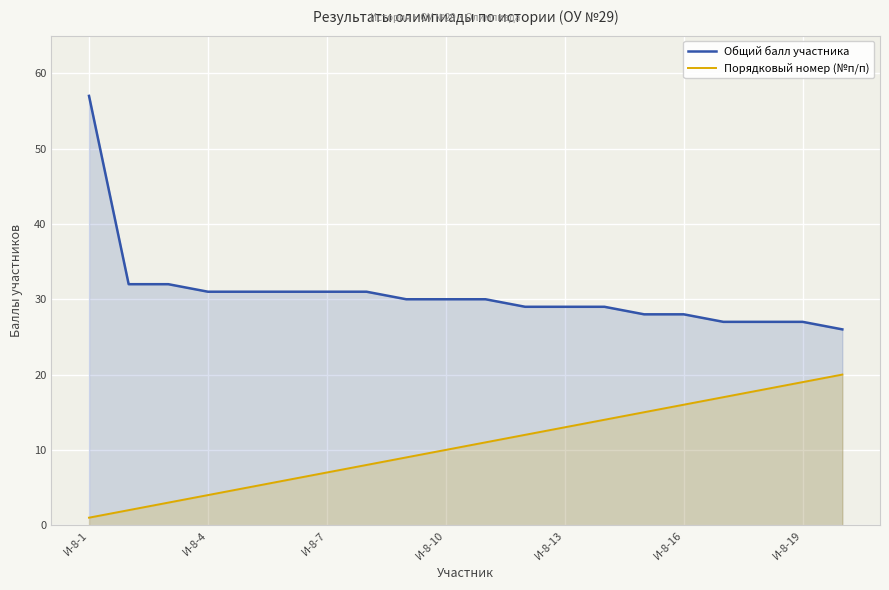

How many lines are shown in the chart?

2